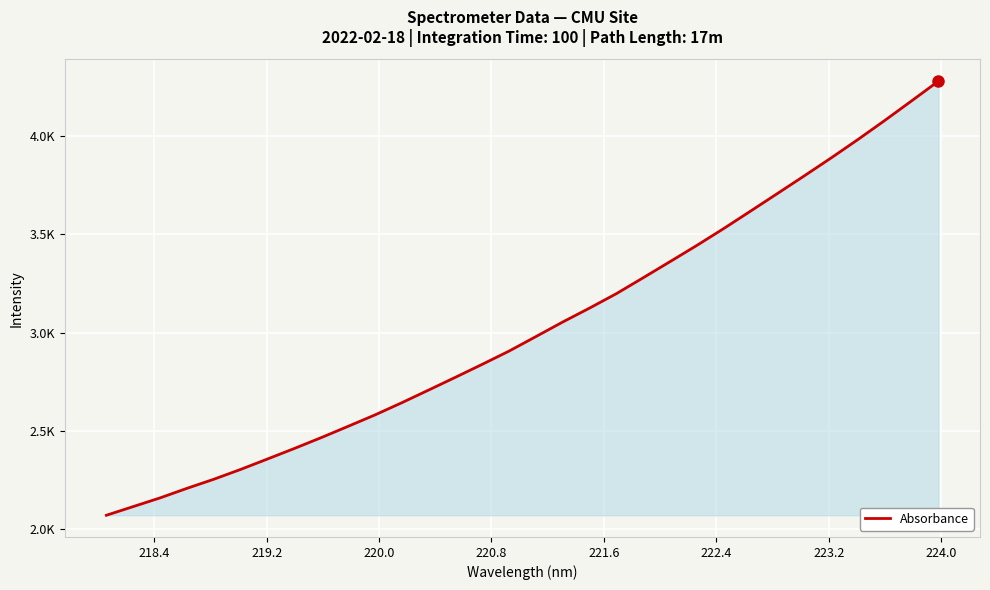

Does the chart have visible grid lines?

Yes